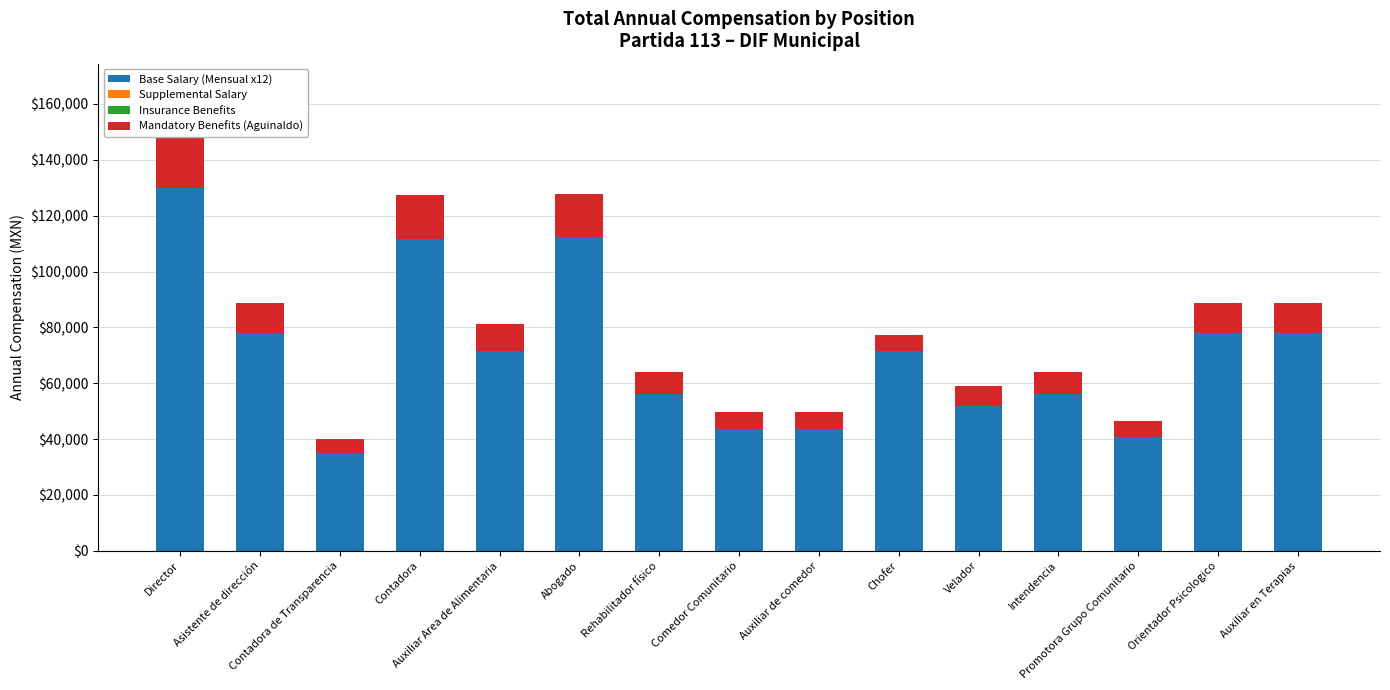

What is the average value of the Base Salary (Mensual x12) series?

70499.6